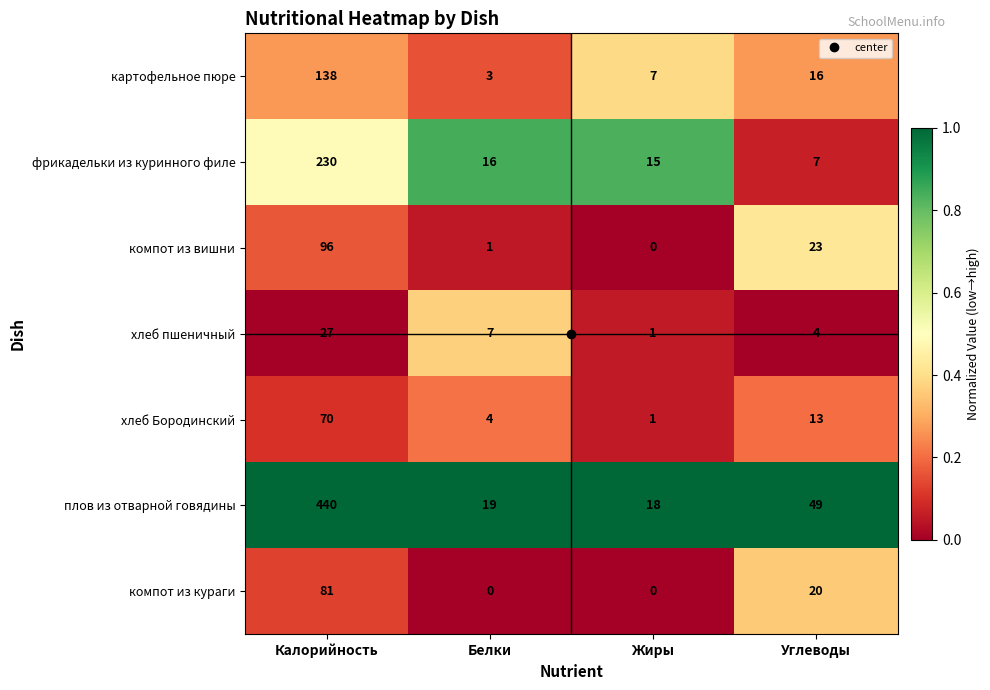

Which series has the widest spread of values?

плов из отварной говядины